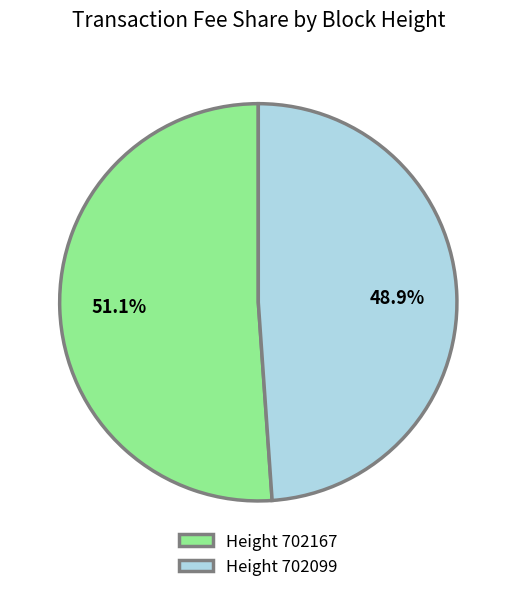

How many slices are in this pie chart?

2